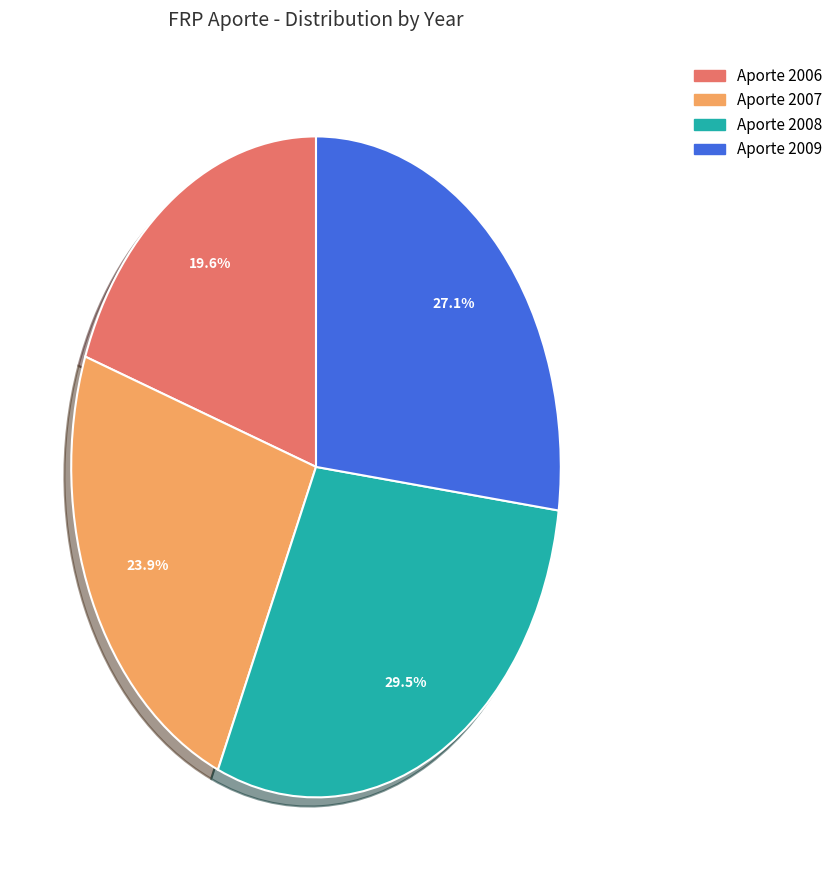

Is there a majority slice in this chart?

No